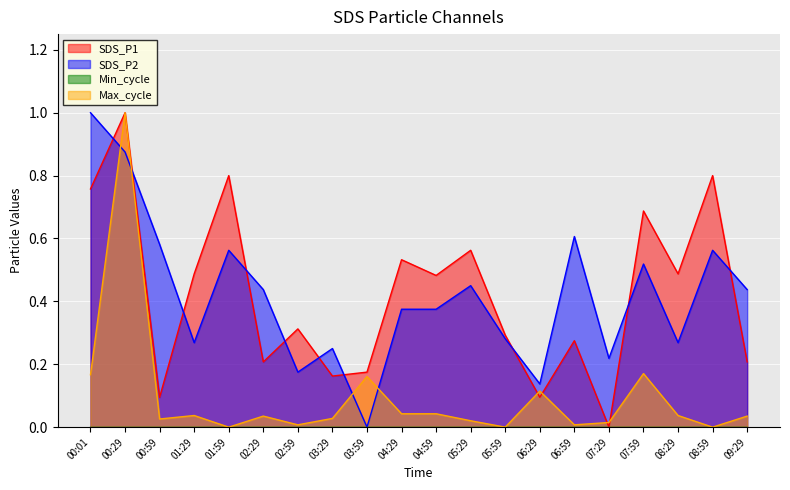

Where is the first local minimum for SDS_P2?

01:29